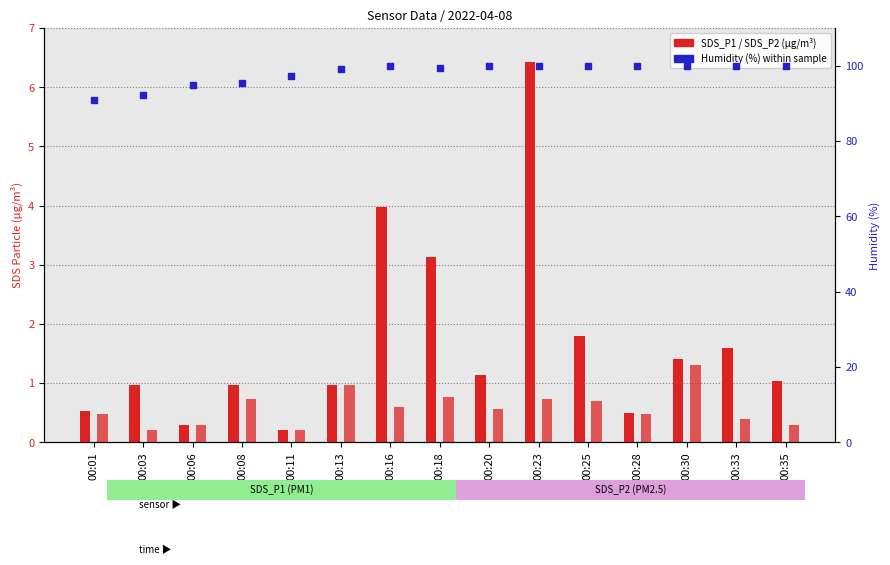

Which series has the largest Y range (max minus min)?

Humidity (%)